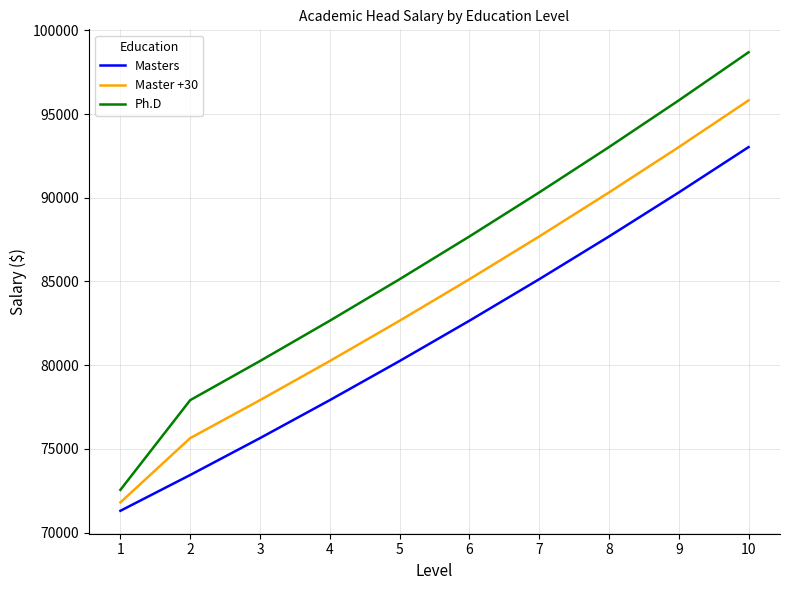

What is the difference between the second highest and second lowest values in the Masters series?

16881.4